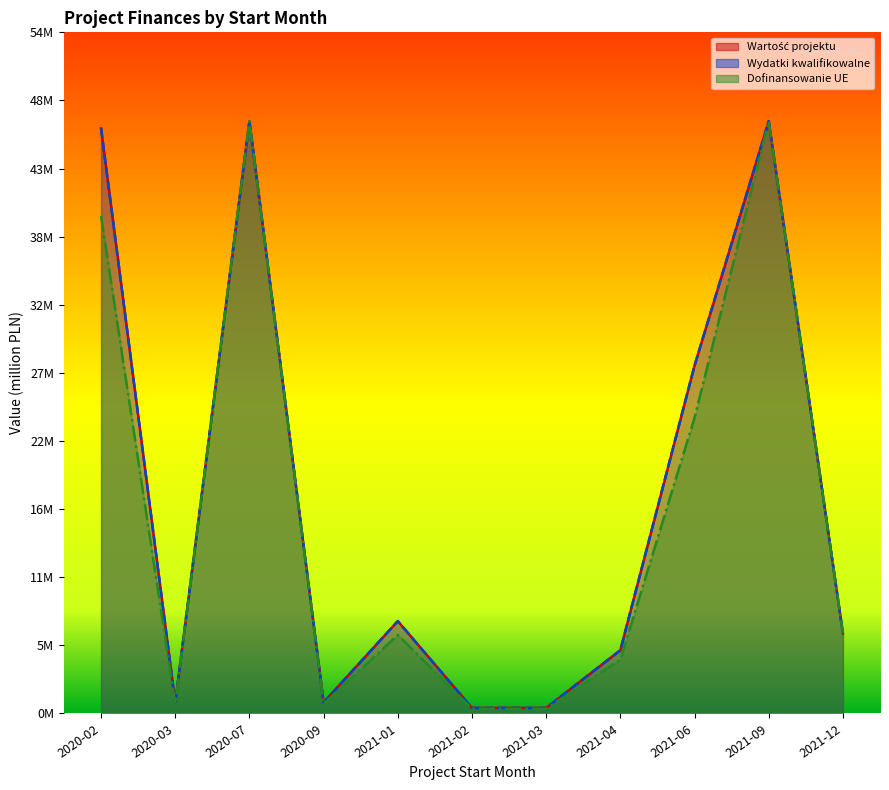

Which series has the largest total across all categories?

Wartosc projektu